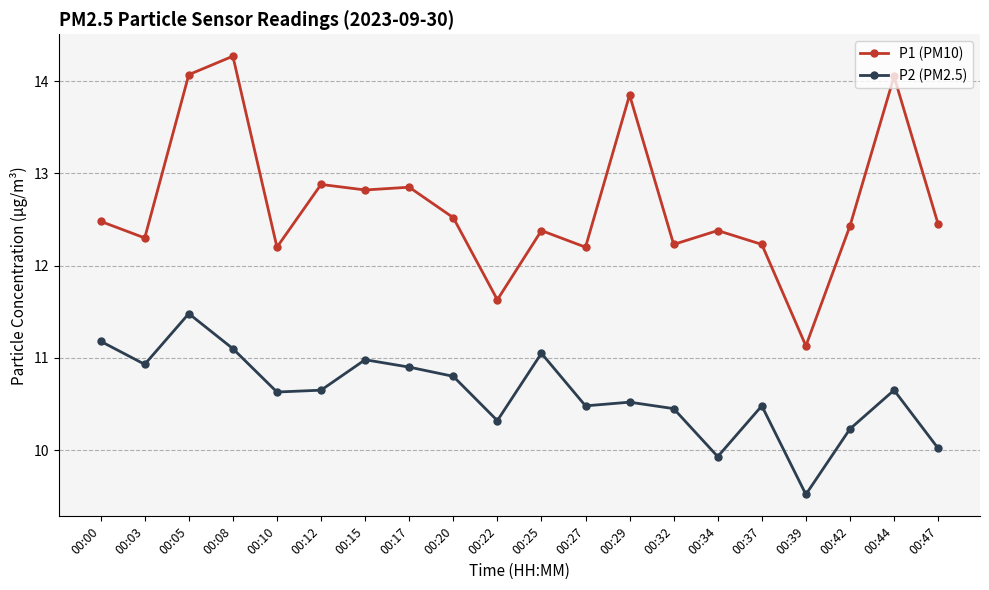

True or false: P2 (PM2.5) and P1 (PM10) intersect in this chart.

False